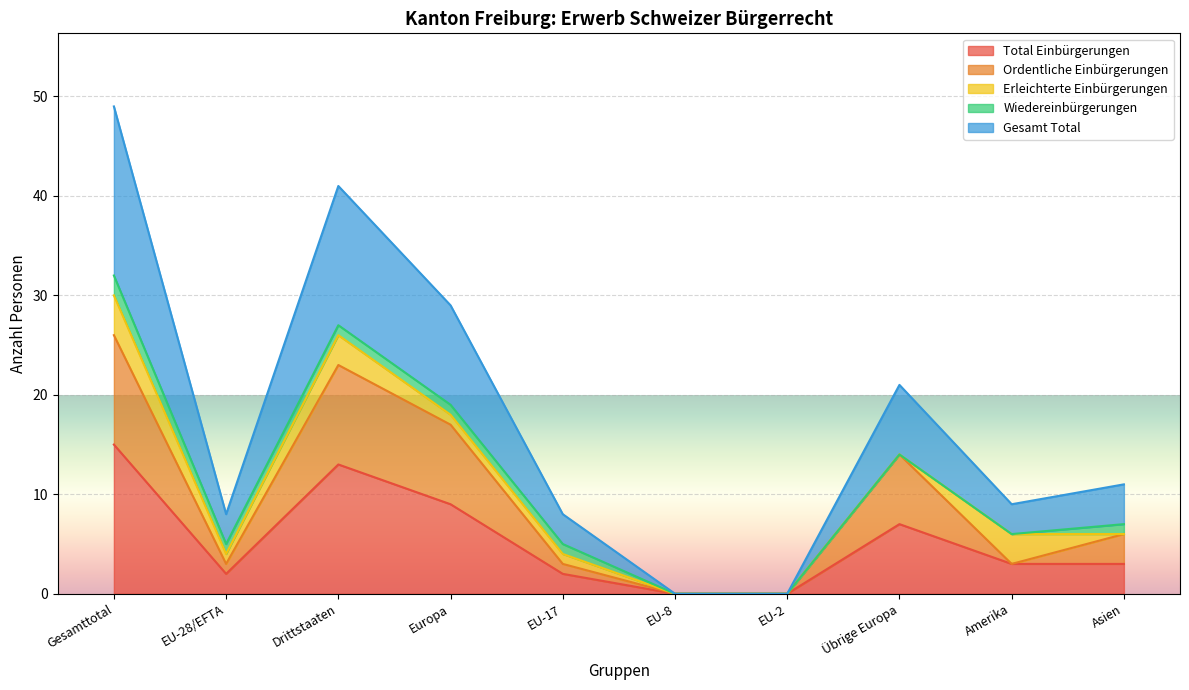

Where is the first local minimum for Gesamt Total?

EU-28/EFTA